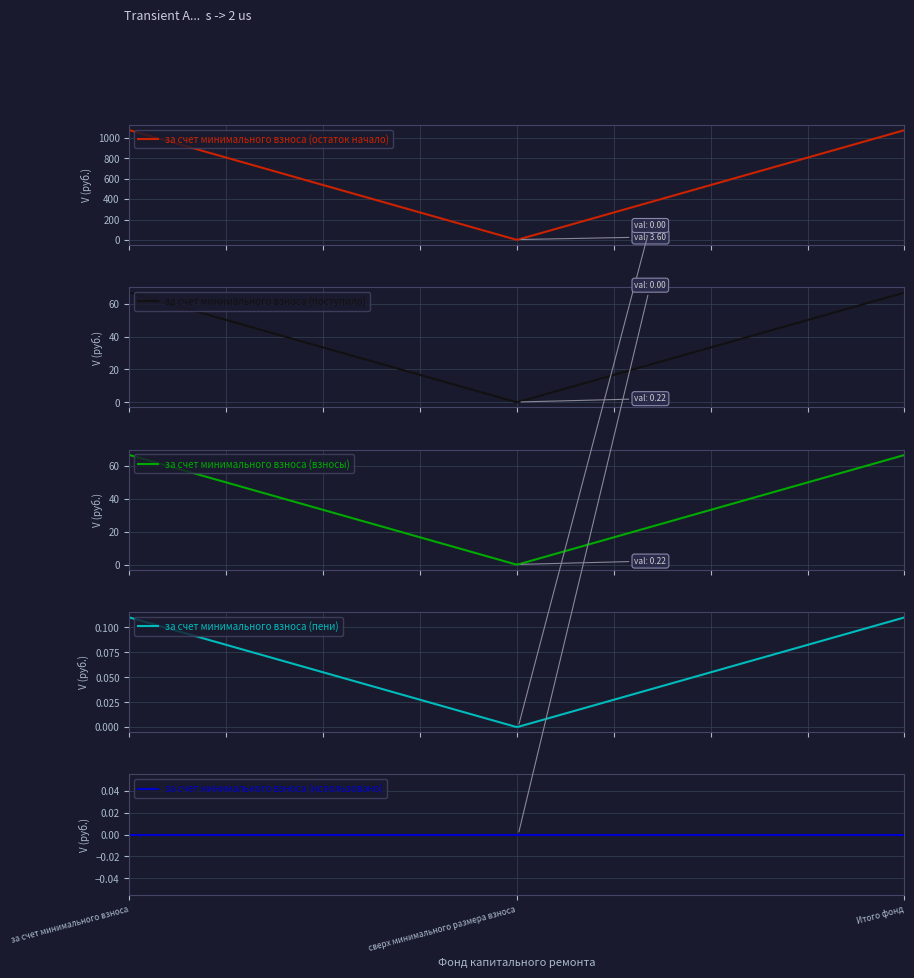

At which label does за счет минимального взноса (остаток конец) first exceed 1144?

за счет минимального взноса